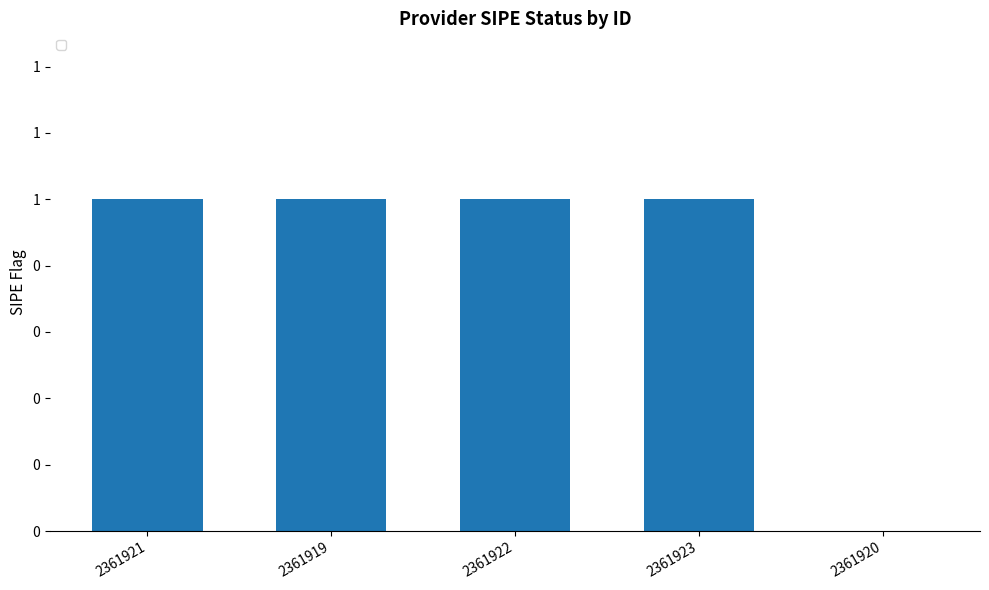

Count the values in the range 1 to 2.

4